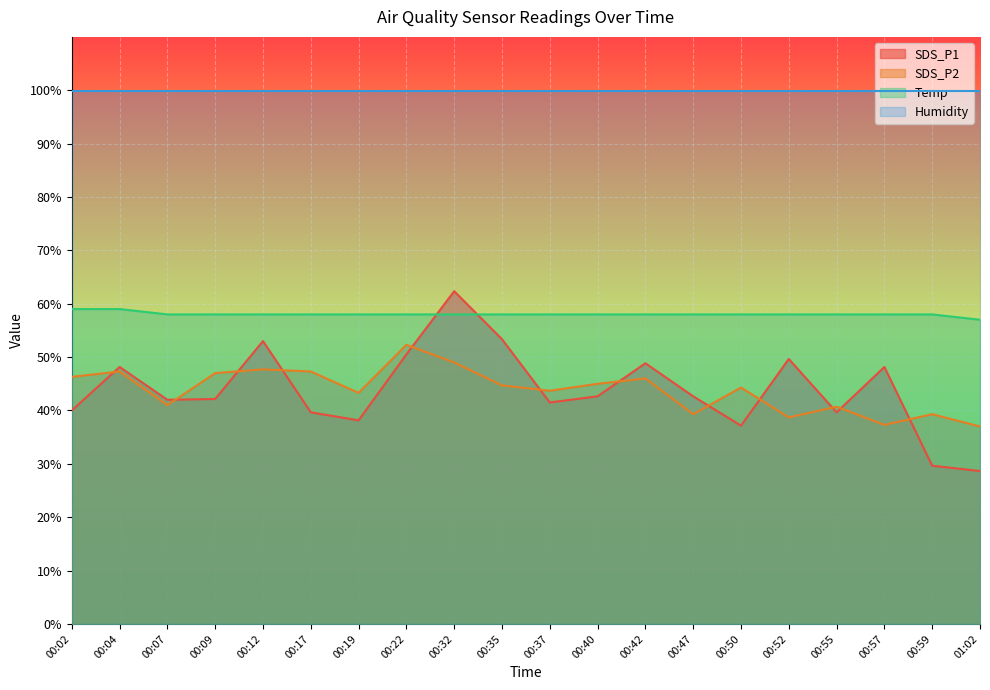

At 00:35, list the series in order from smallest to largest.

SDS_P2, SDS_P1, Temp, Humidity